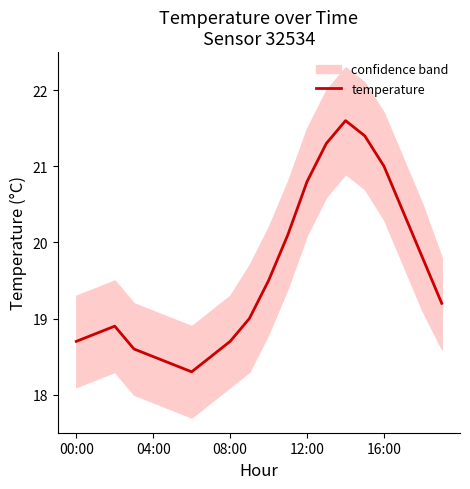

What is the smallest value displayed?

18.3